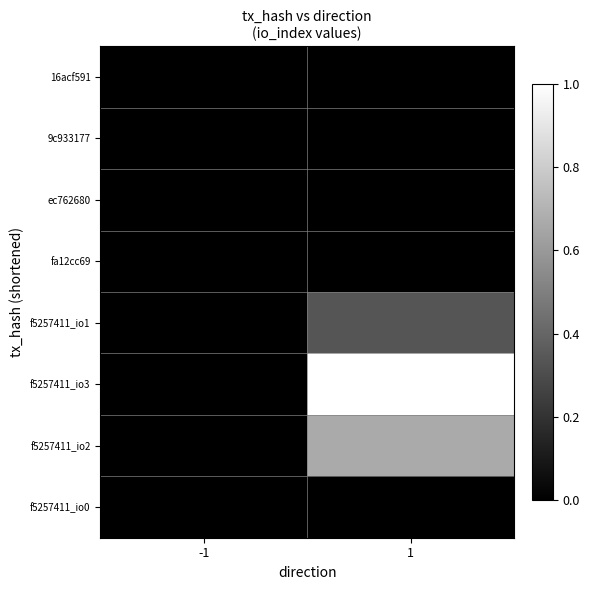

Reading left to right, what are all the values shown in this chart?

16acf591: -1=0.0	1=0.0
9c933177: -1=0.0	1=0.0
ec762680: -1=0.0	1=0.0
fa12cc69: -1=0.0	1=0.0
f5257411_io1: -1=0.0	1=0.3
f5257411_io3: -1=0.0	1=1.0
f5257411_io2: -1=0.0	1=0.7
f5257411_io0: -1=0.0	1=0.0